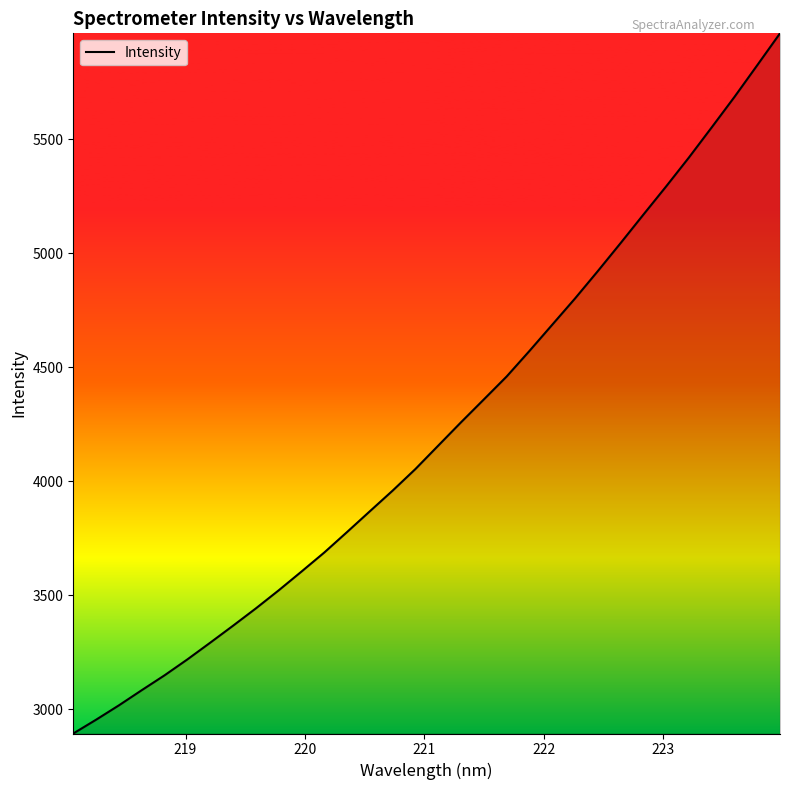

What is the minimum value shown in the chart?

2892.7